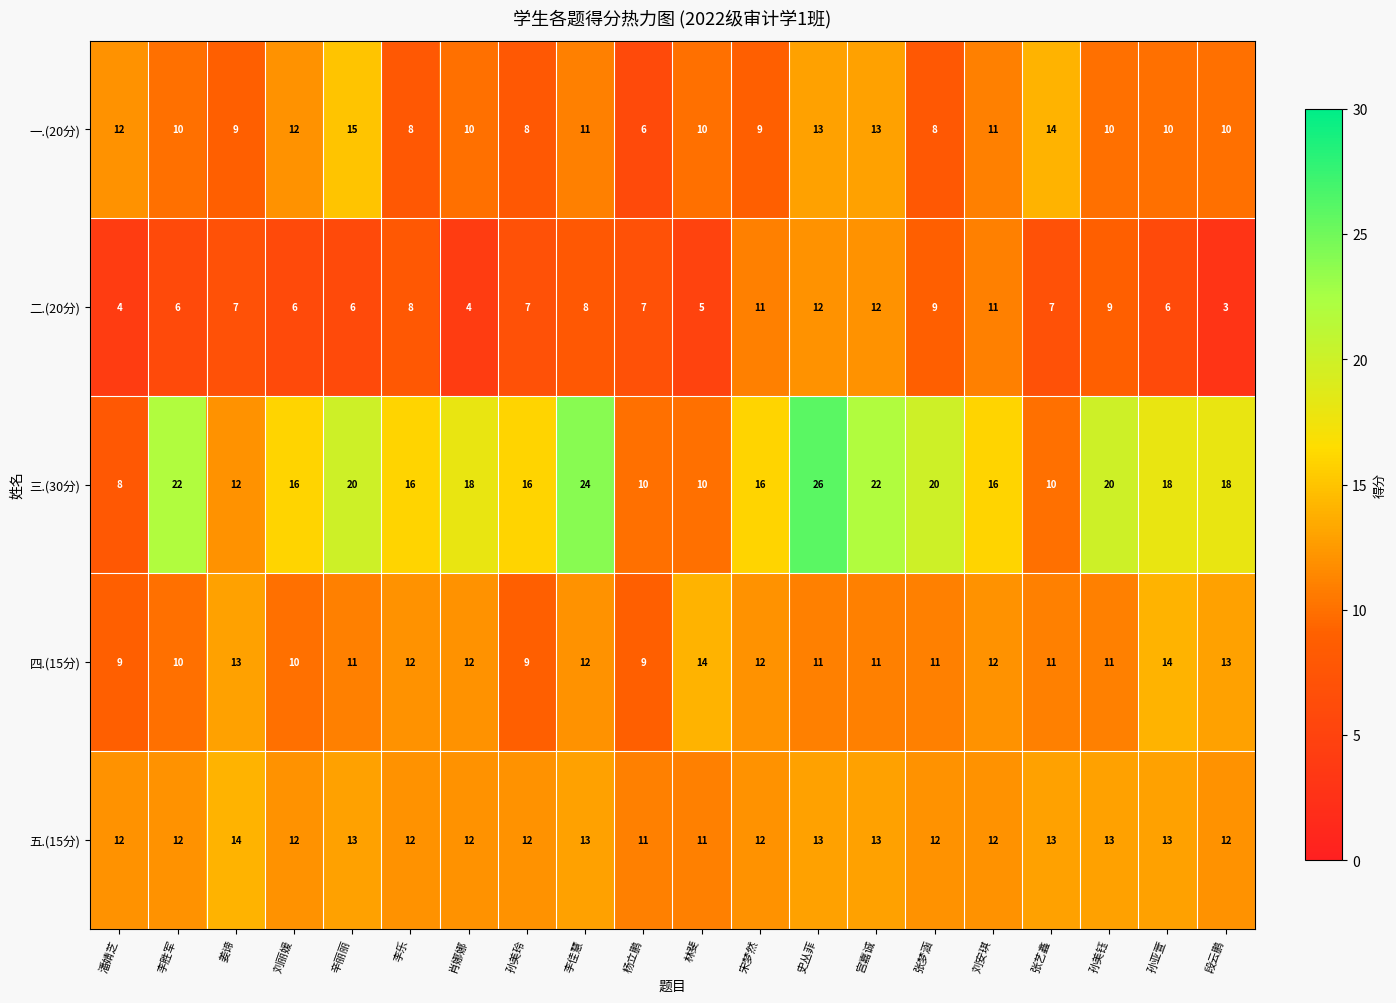

How many 五.(15分) values are between 12 and 13?

17